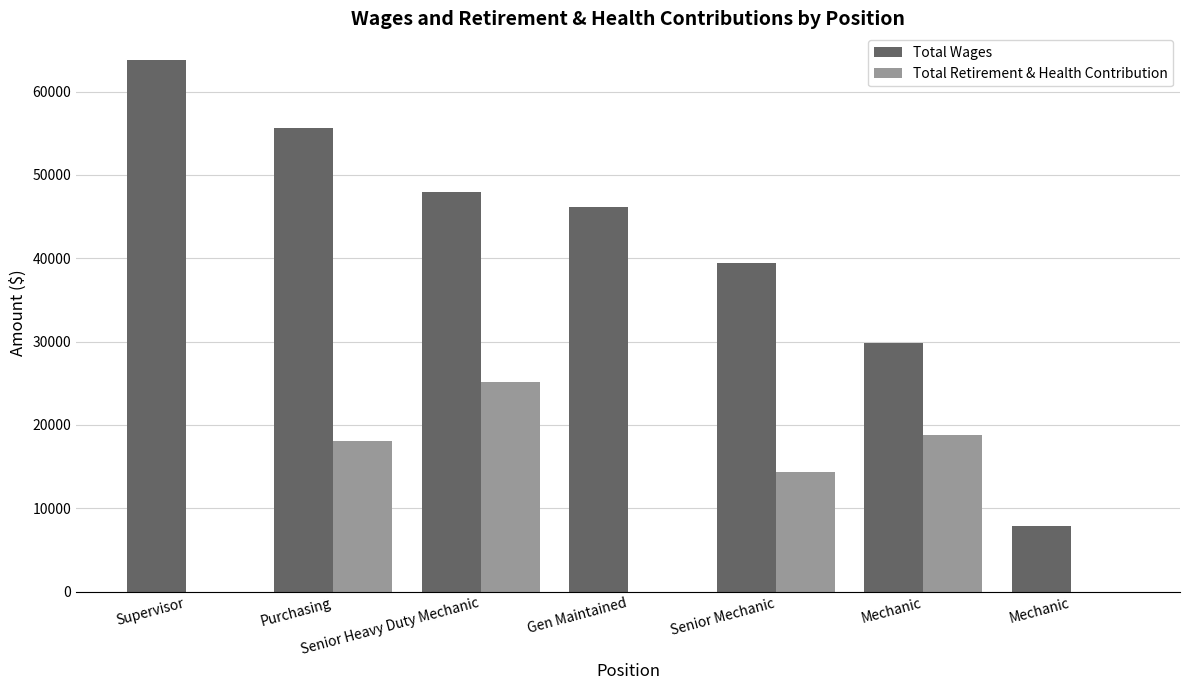

How many data points does each series have?

7